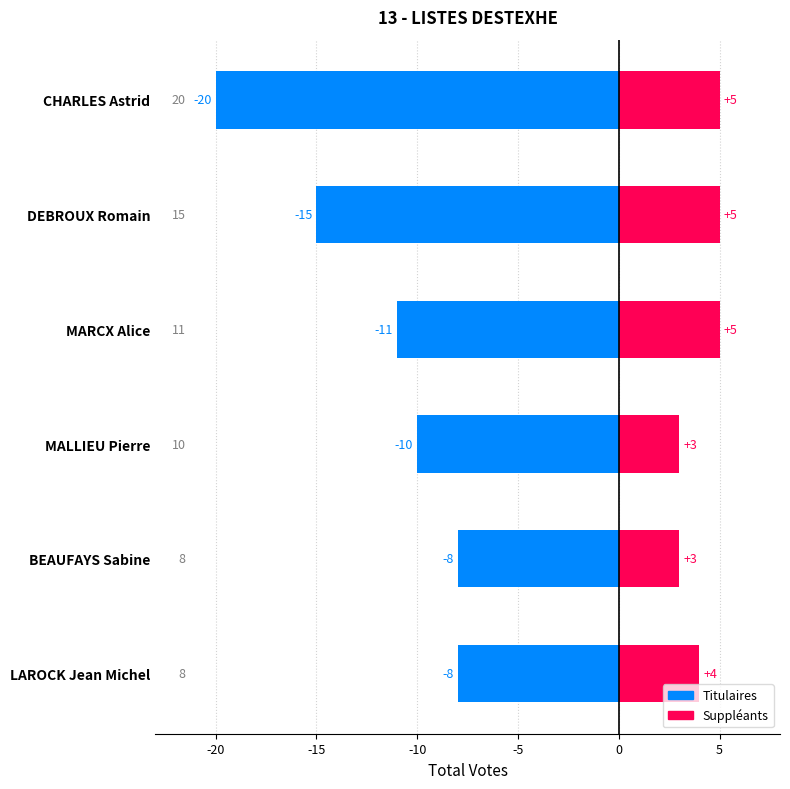

What is the greatest value displayed?

5